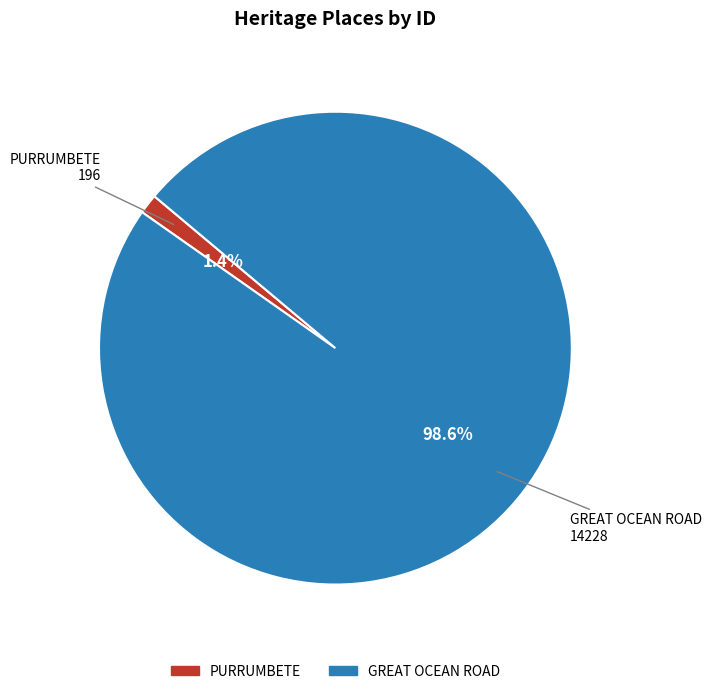

What is the smallest slice in the pie chart?

PURRUMBETE